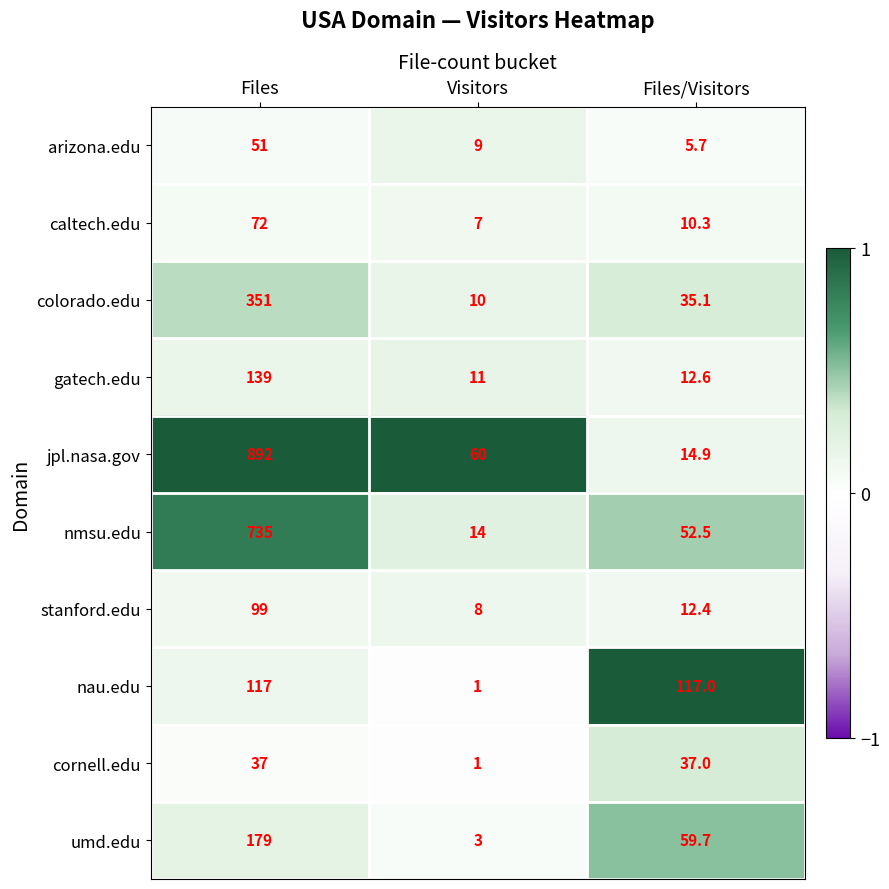

True or false: cornell.edu has a value of 37.0 at Files/Visitors.

True